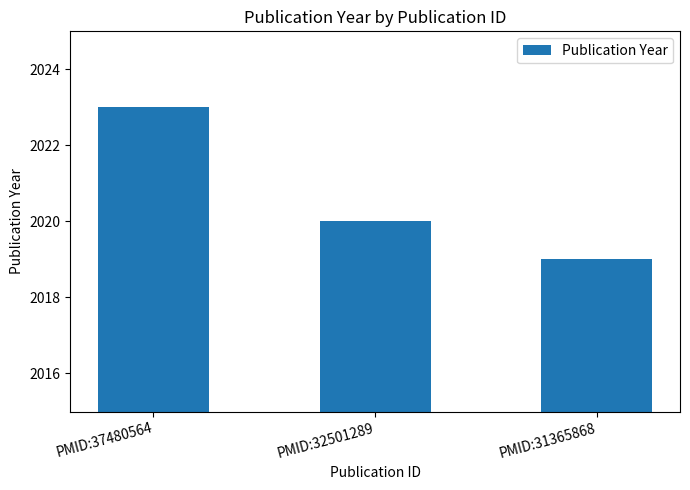

Between PMID:31365868 and PMID:32501289, which is larger?

PMID:32501289